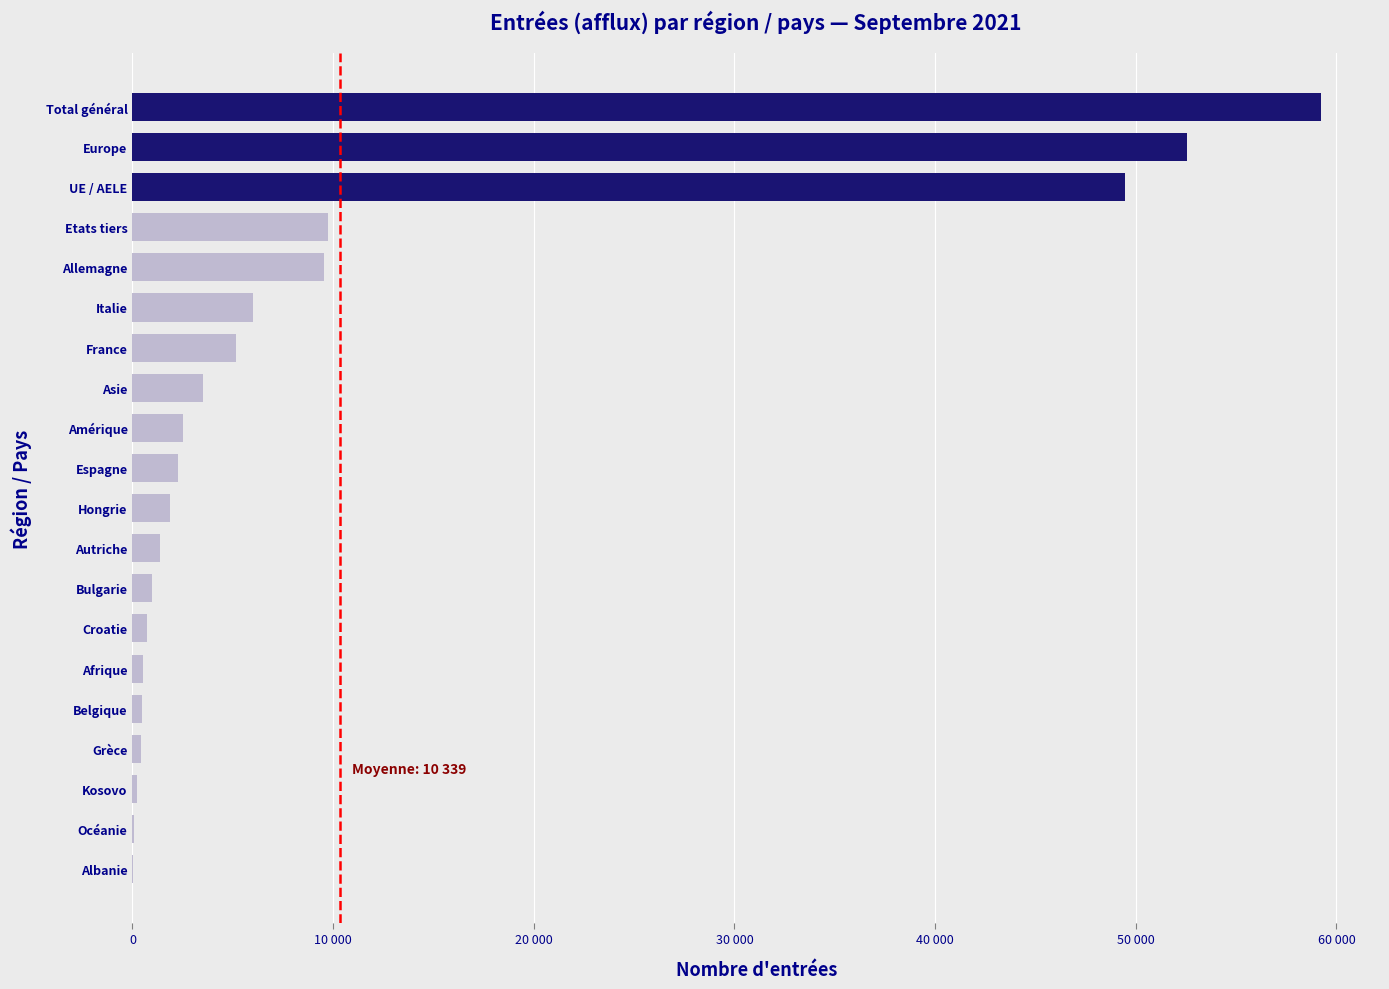

What is the sum of the values at Afrique and Océanie?

604